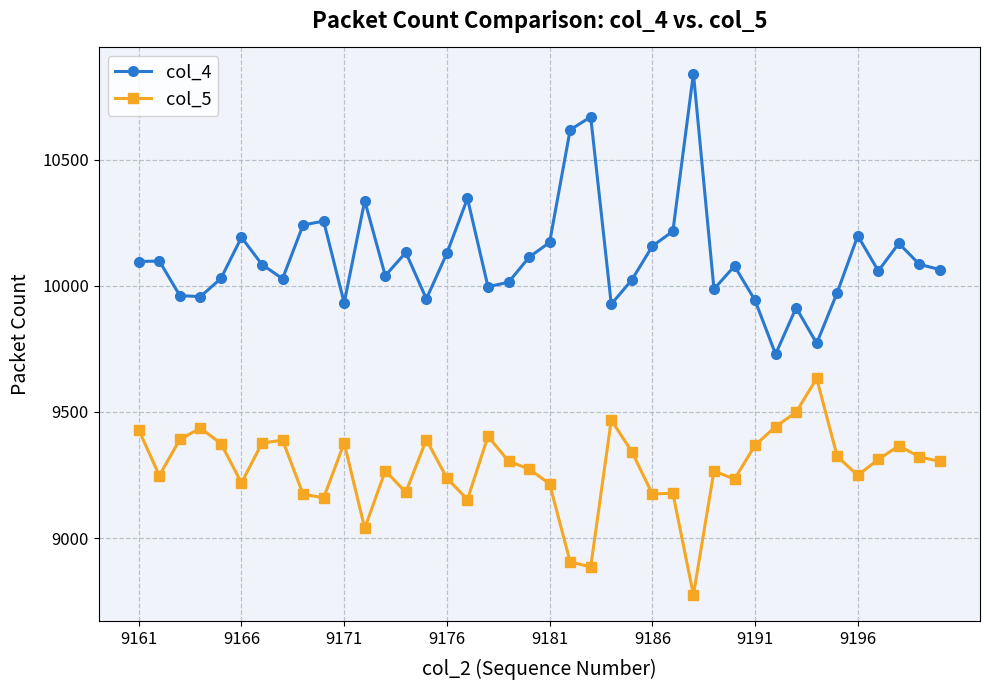

True or false: col_4 and col_5 intersect in this chart.

False